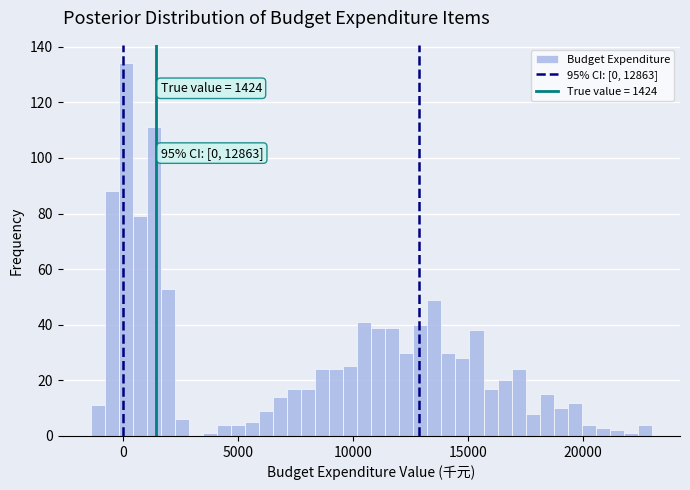

Read against the x-axis, roughly where is the centre of the tallest bar?

0